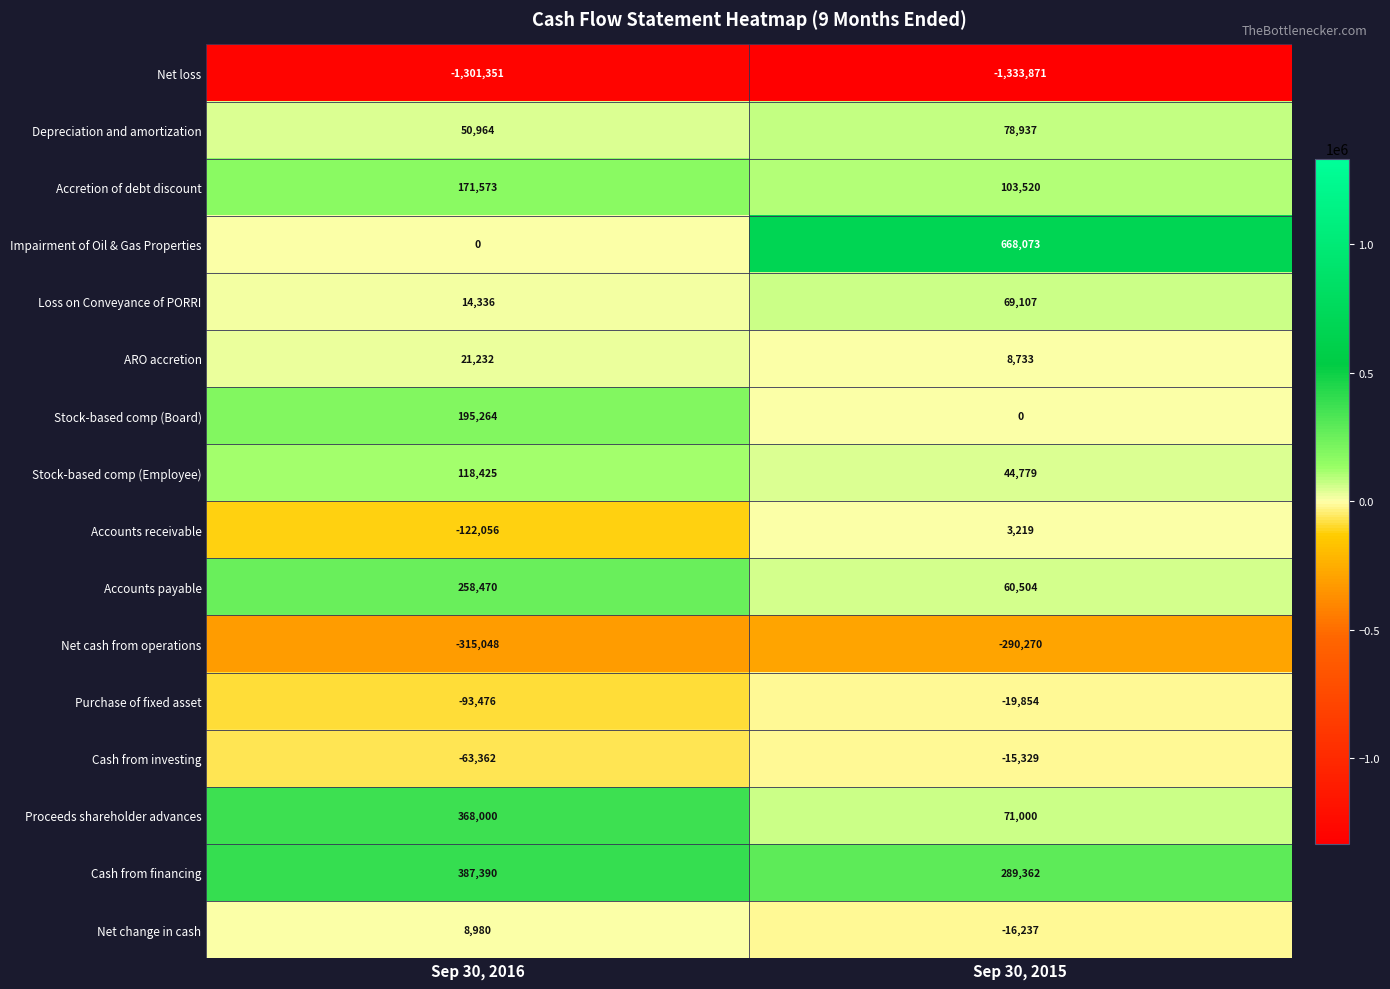

True or false: Purchase of fixed asset has a value of -34565 at Sep 30, 2015.

False